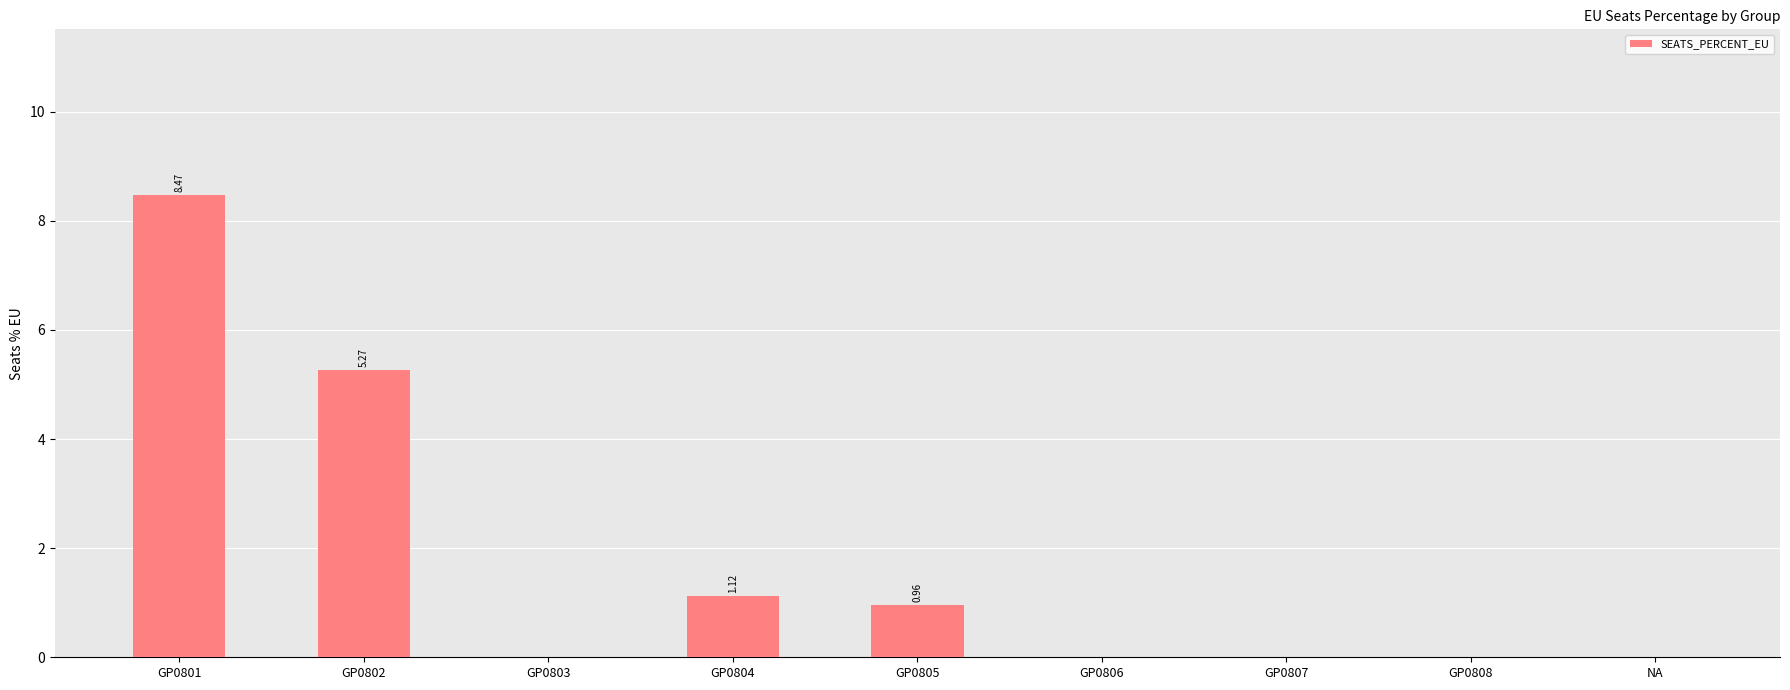

What is the sum of all values?

15.8